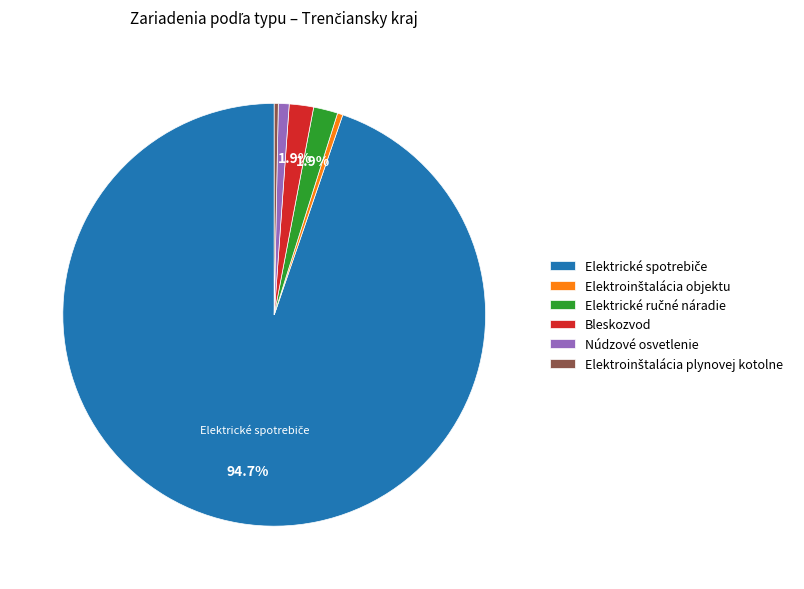

What portion of the pie excludes Bleskozvod?

98.1%